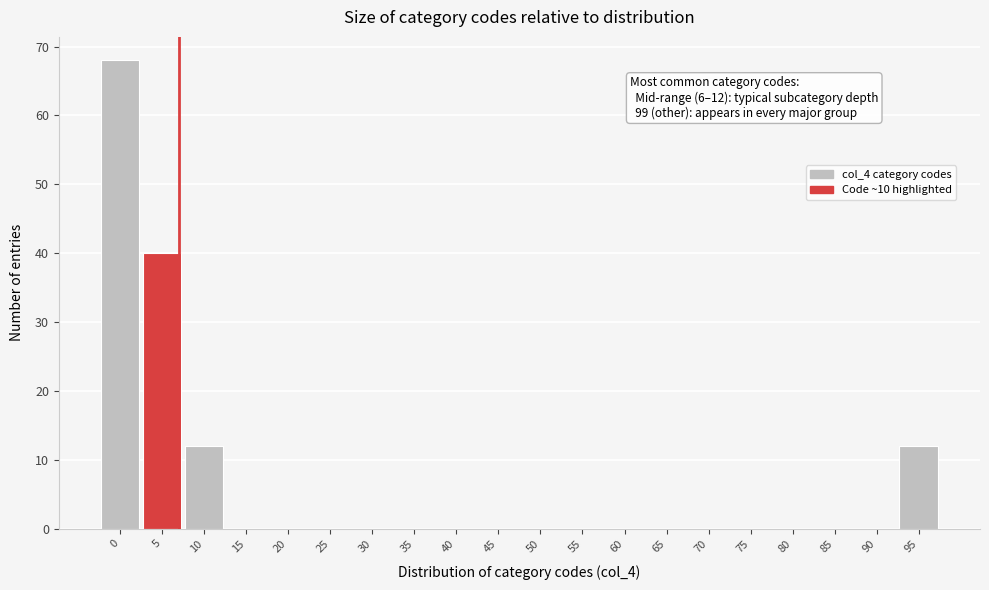

Reading right to left, transcribe all the data shown in this chart.

95=12	90=0	85=0	80=0	75=0	70=0	65=0	60=0	55=0	50=0	45=0	40=0	35=0	30=0	25=0	20=0	15=0	10=12	5=40	0=68